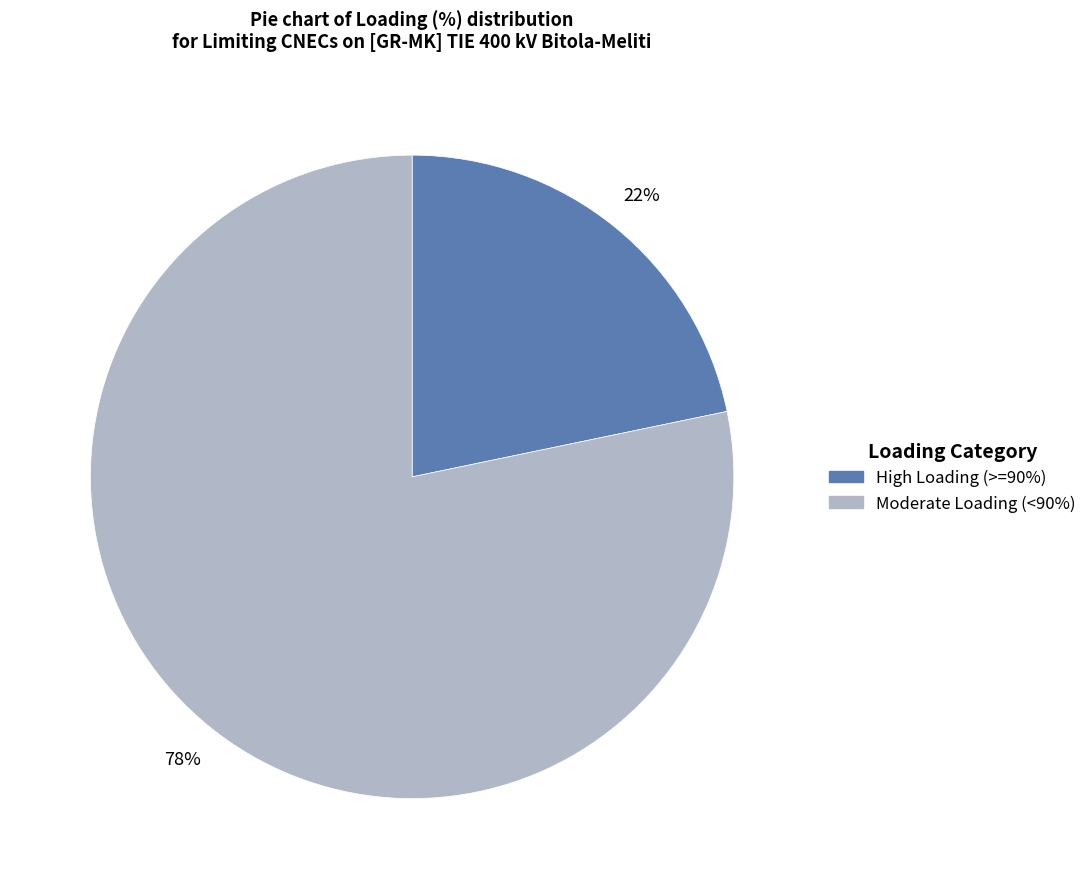

Does any single category account for the majority?

Yes